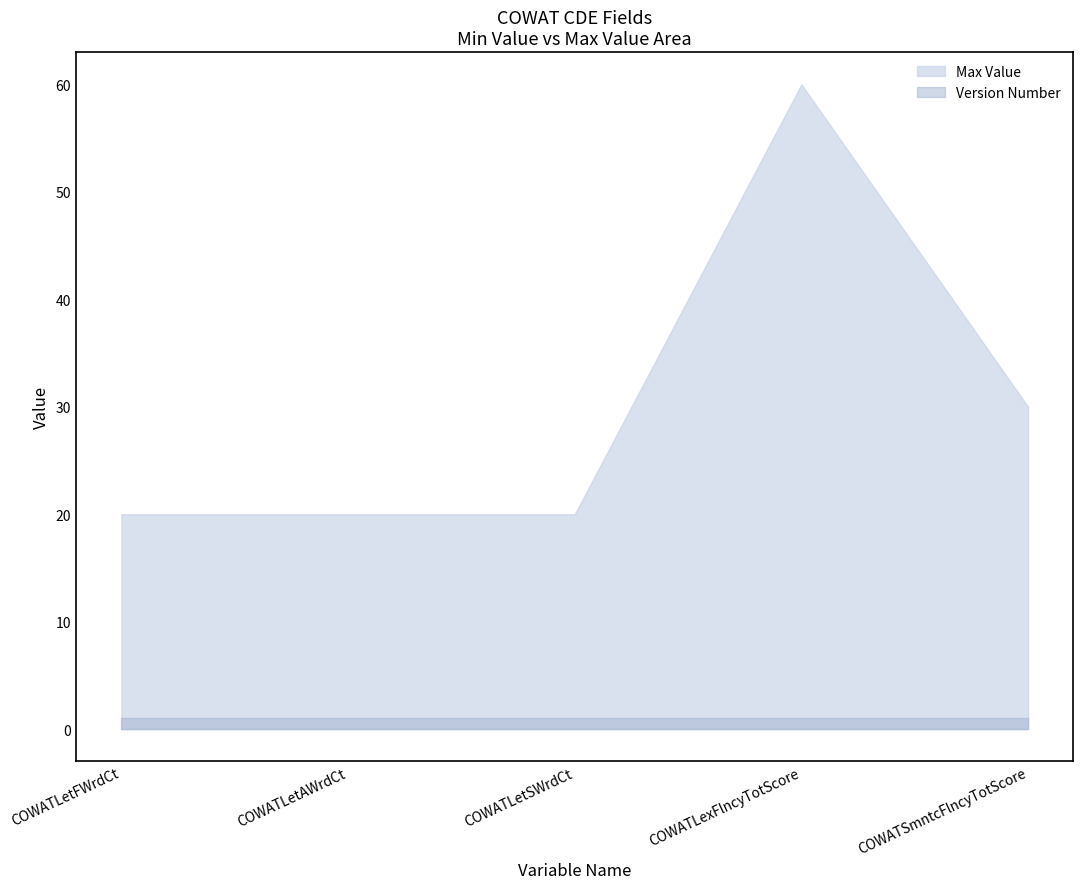

True or false: there are more than 2 points higher than both neighbors.

False